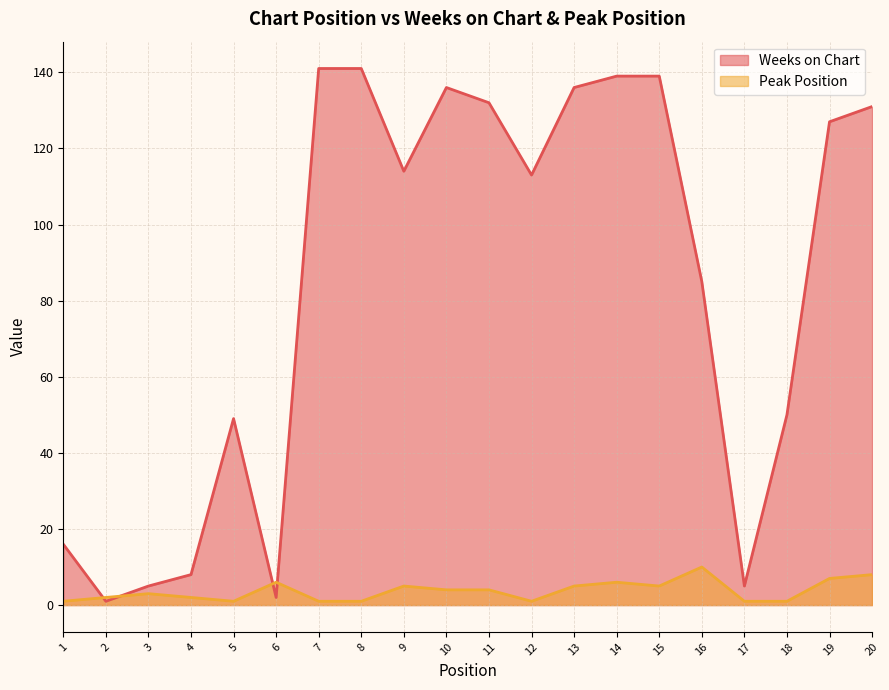

How many series are shown in this chart?

2